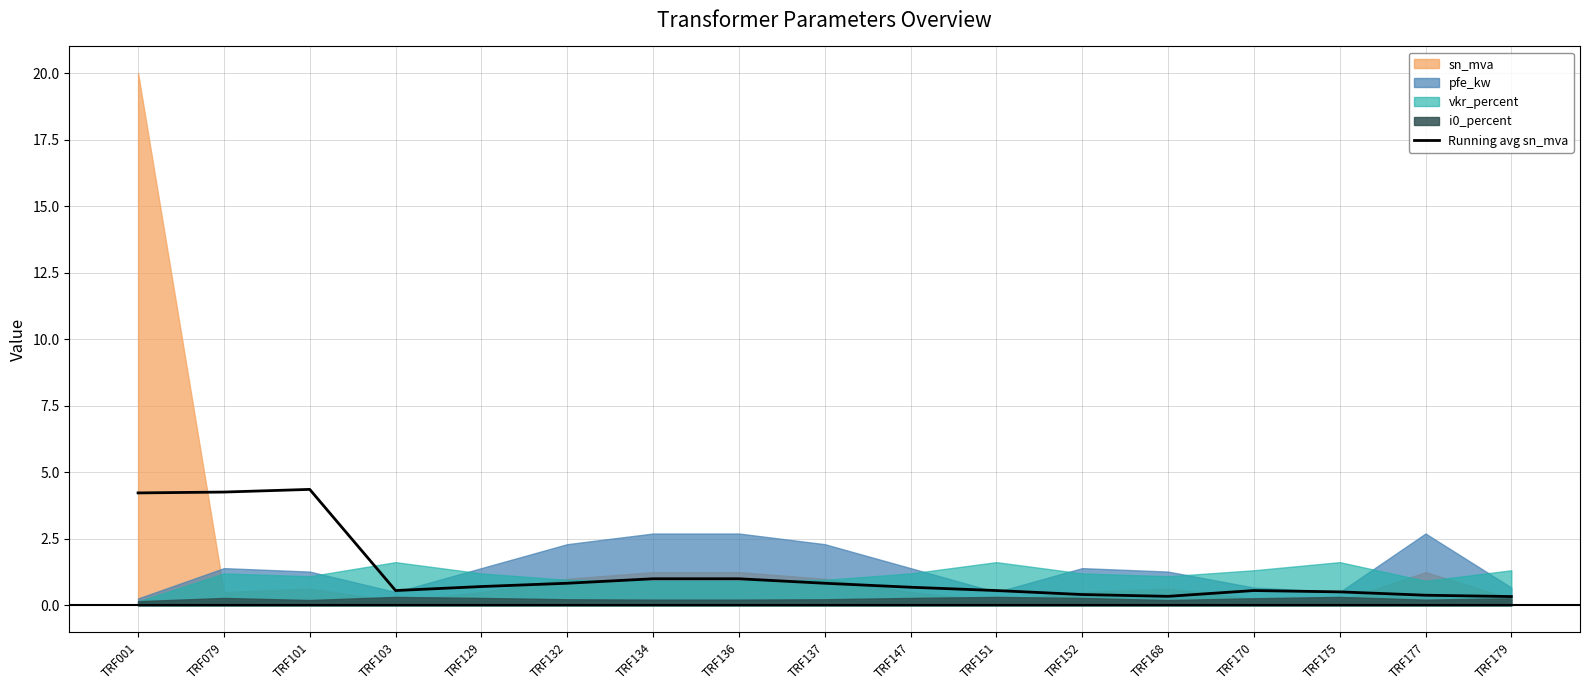

Rank the categories by value from highest to lowest.

TRF101, TRF079, TRF001, TRF134, TRF136, TRF132, TRF137, TRF129, TRF147, TRF103, TRF151, TRF170, TRF175, TRF152, TRF177, TRF168, TRF179